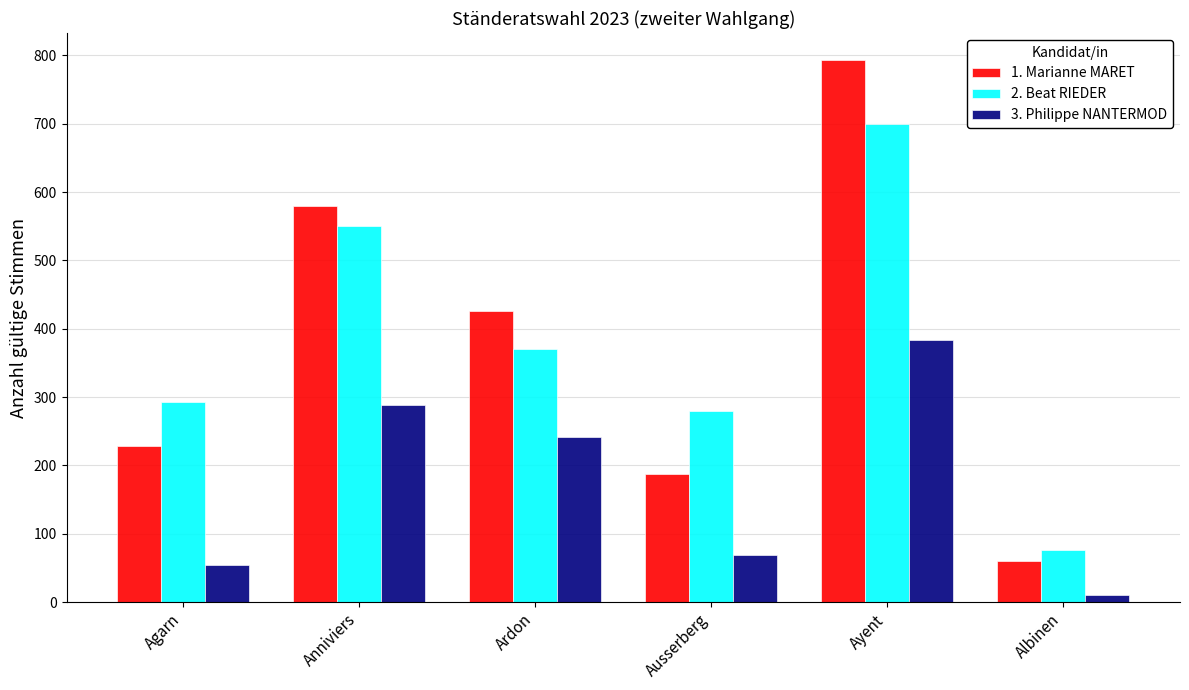

What is the average value of the 1. Marianne MARET series?

379